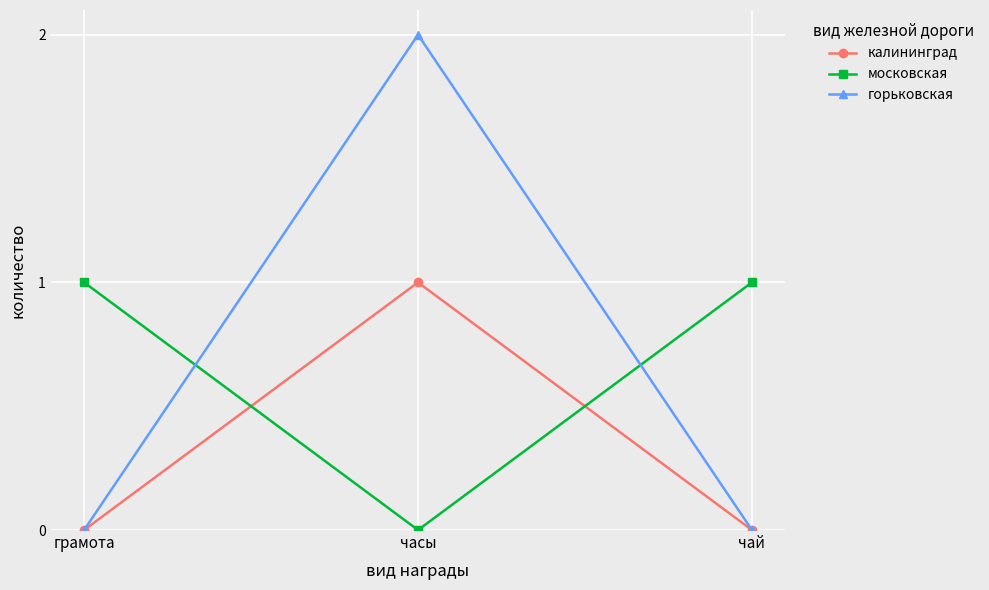

What is the sum of the горьковская values at чай and часы?

2